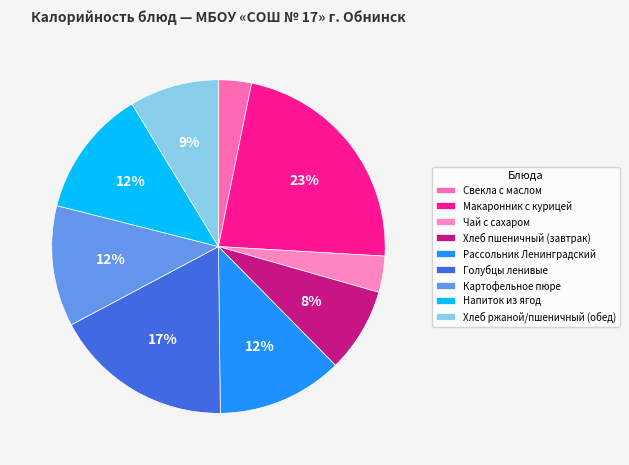

How many slices are in this pie chart?

9